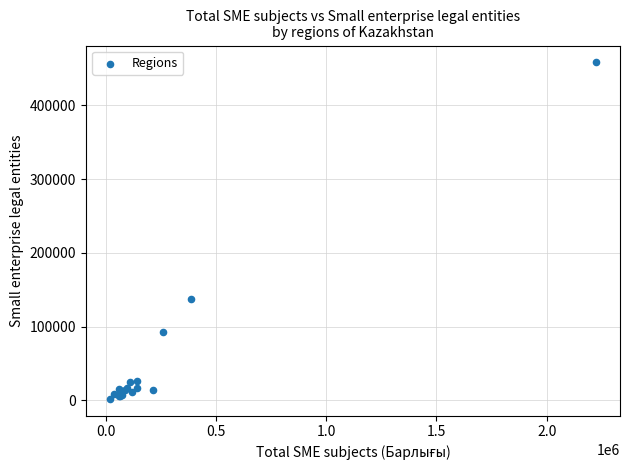

What Y value in the scatter plot is closest to 230246?

137744